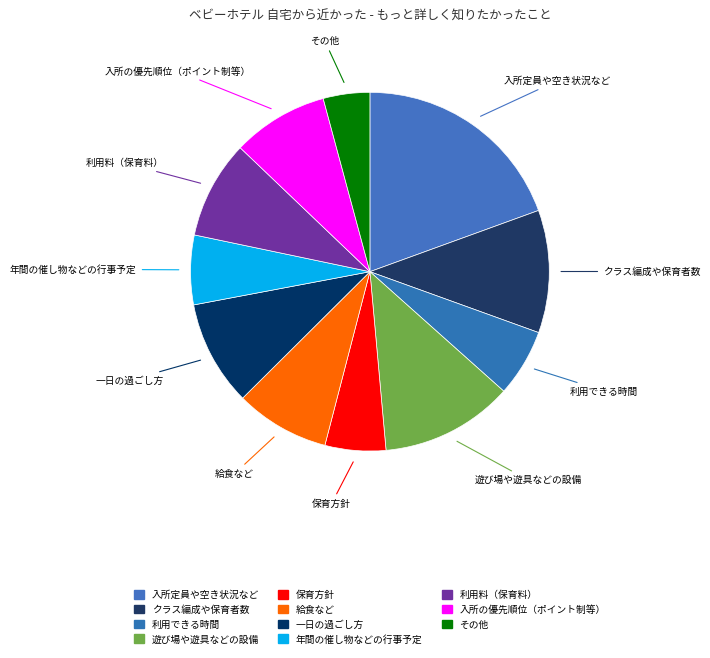

How many segments does this pie chart have?

11